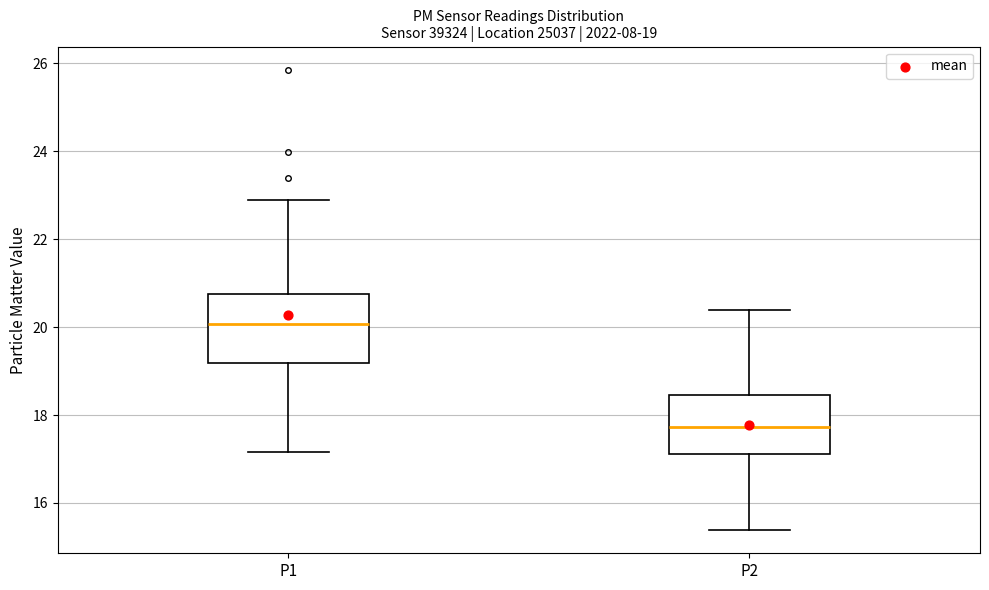

Which box is the tallest, from its lower edge to its upper edge?

P1